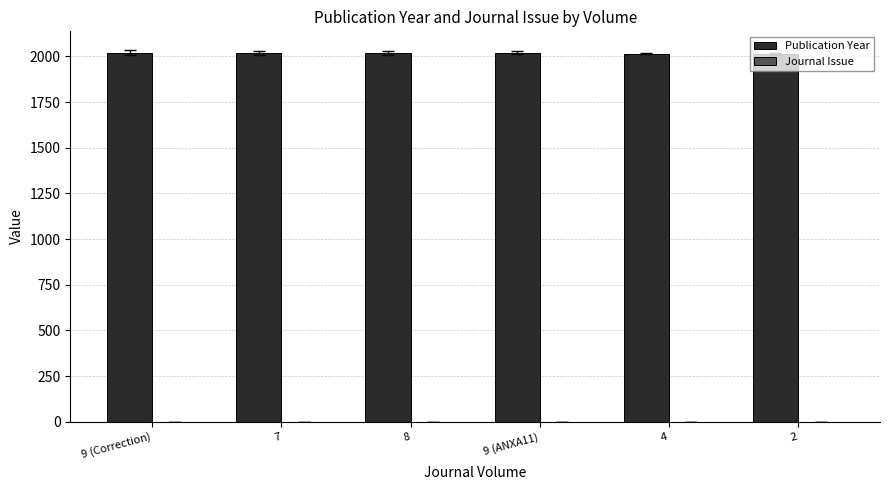

Which series has the largest total across all categories?

Publication Year